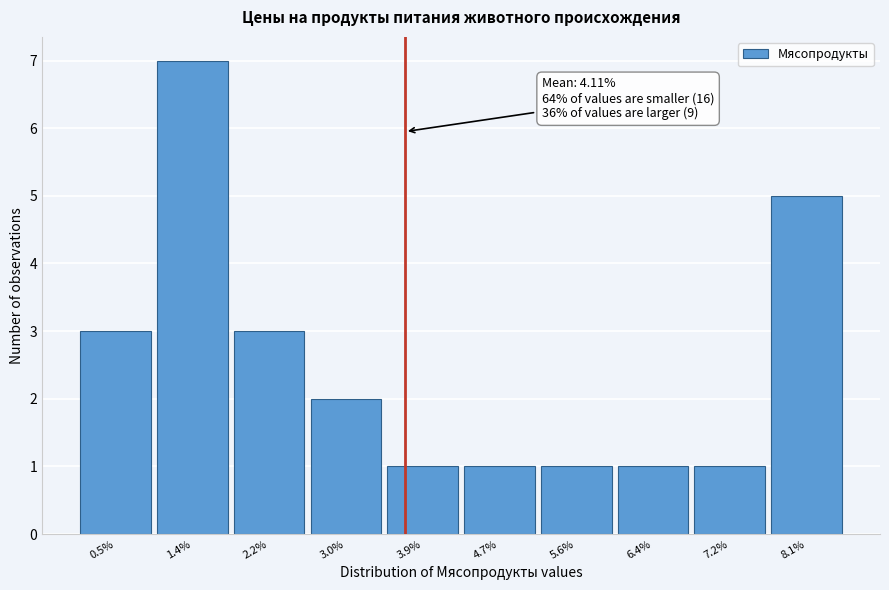

Reading right to left, transcribe all the data shown in this chart.

8.1%=5	7.2%=1	6.4%=1	5.6%=1	4.7%=1	3.9%=1	3.0%=2	2.2%=3	1.4%=7	0.5%=3